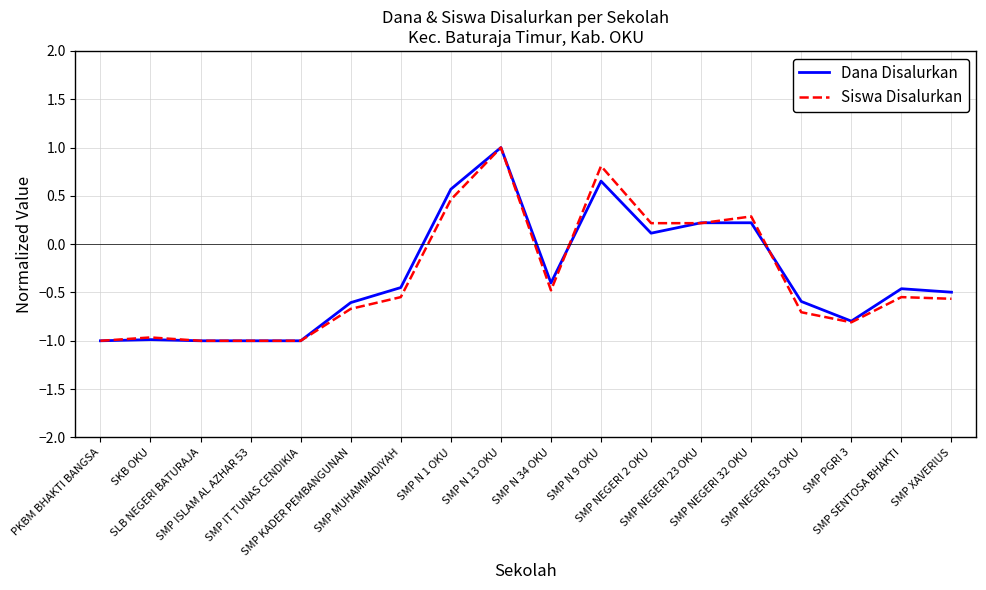

What is the minimum value shown in the chart?

-1.0